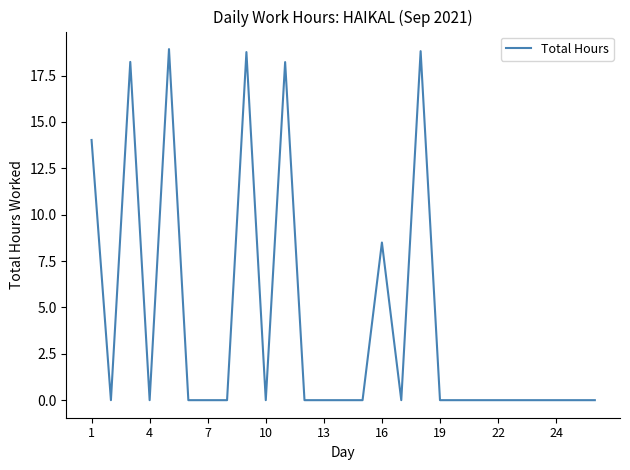

True or false: the data has more than 0 interior local peaks.

True